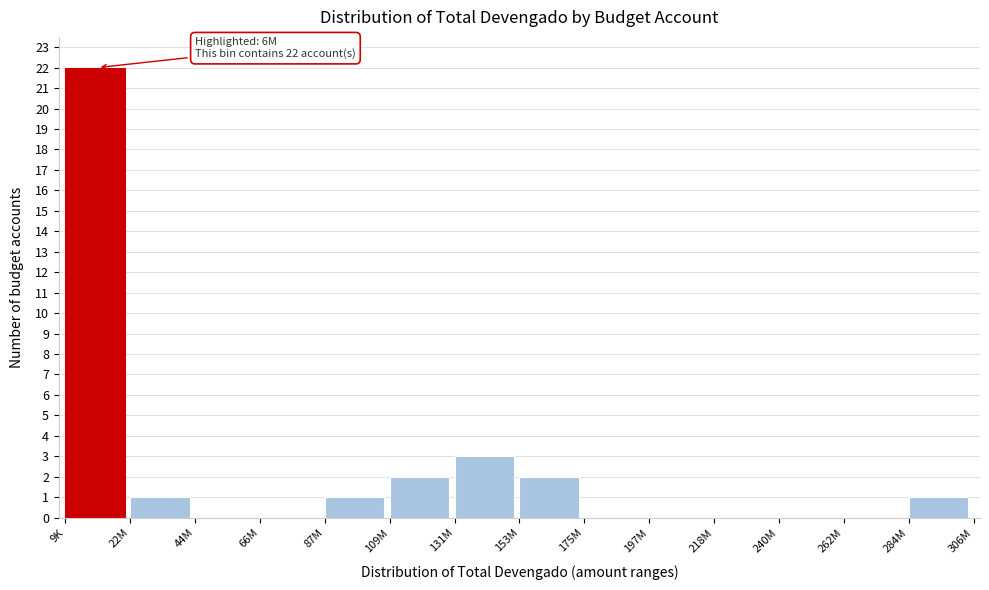

Reading left to right, extract all data points from this chart.

9K=22	22M=1	44M=0	66M=0	87M=1	109M=2	131M=3	153M=2	175M=0	197M=0	218M=0	240M=0	262M=0	284M=1